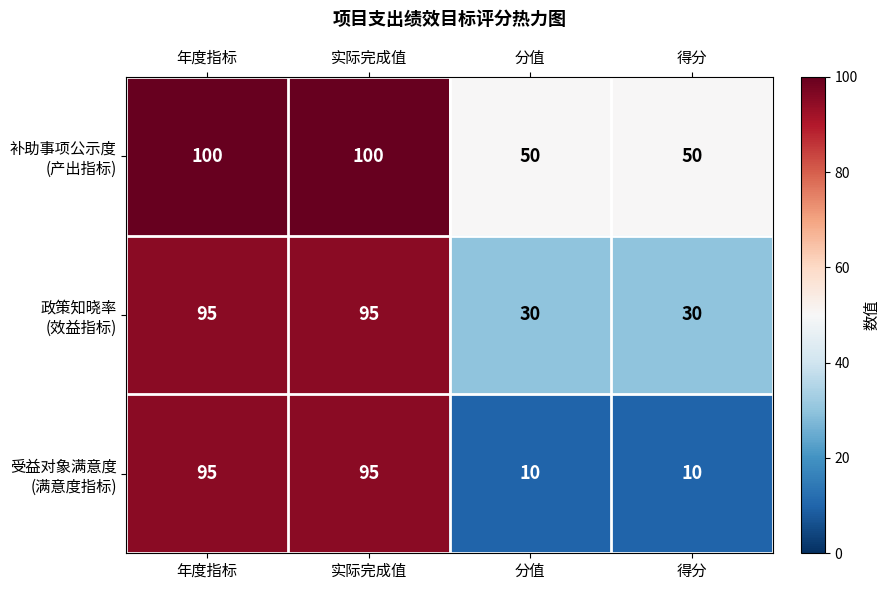

What is the total value across all series at 得分?

90